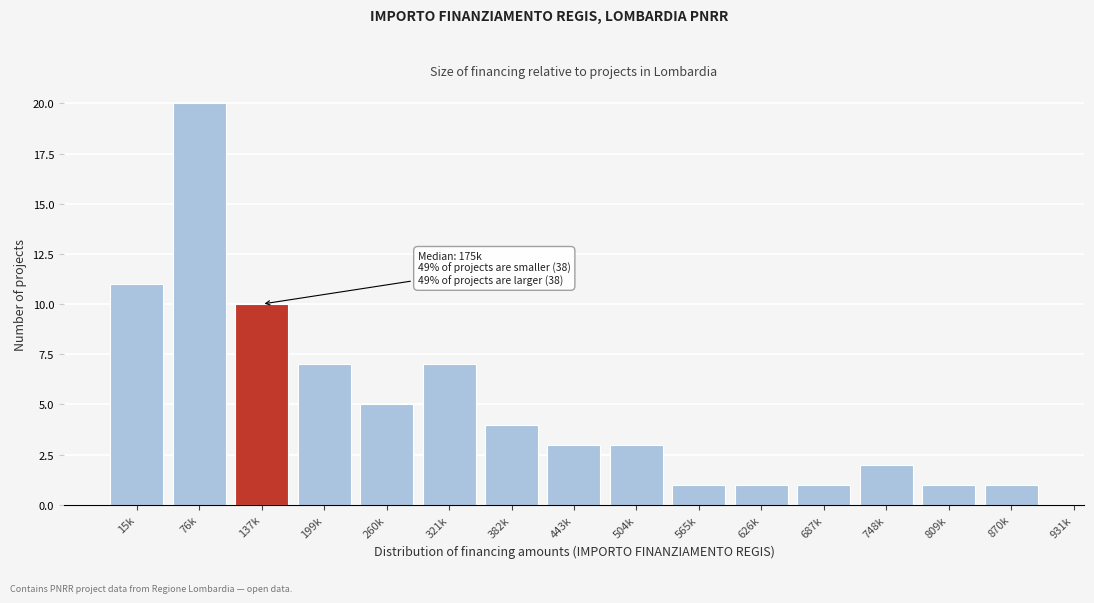

Reading left to right, list all the values displayed in this chart.

15k=11	76k=20	137k=10	199k=7	260k=5	321k=7	382k=4	443k=3	504k=3	565k=1	626k=1	687k=1	748k=2	809k=1	870k=1